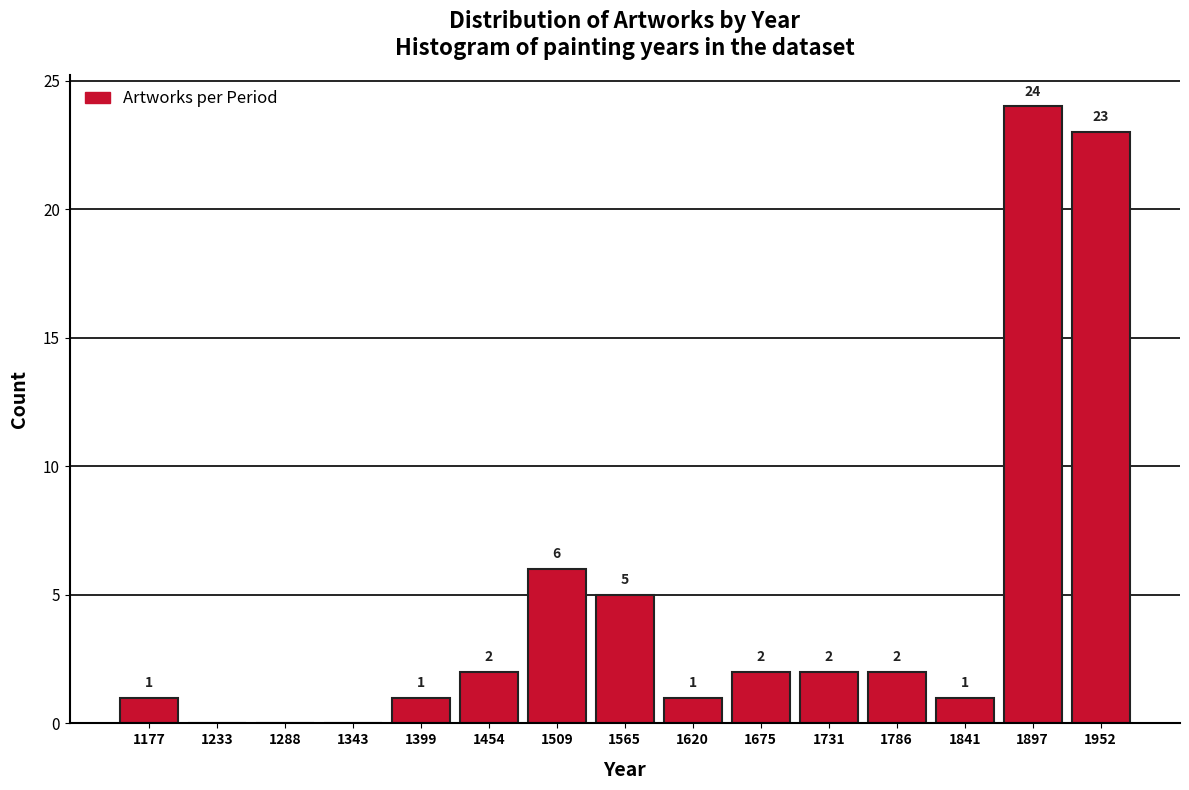

Which range on the x-axis has the tallest bar?

1870 to 1920